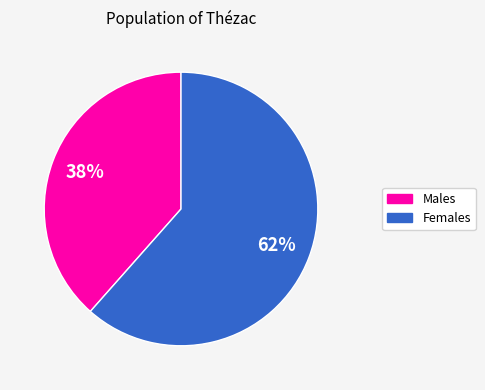

How many segments does this pie chart have?

2